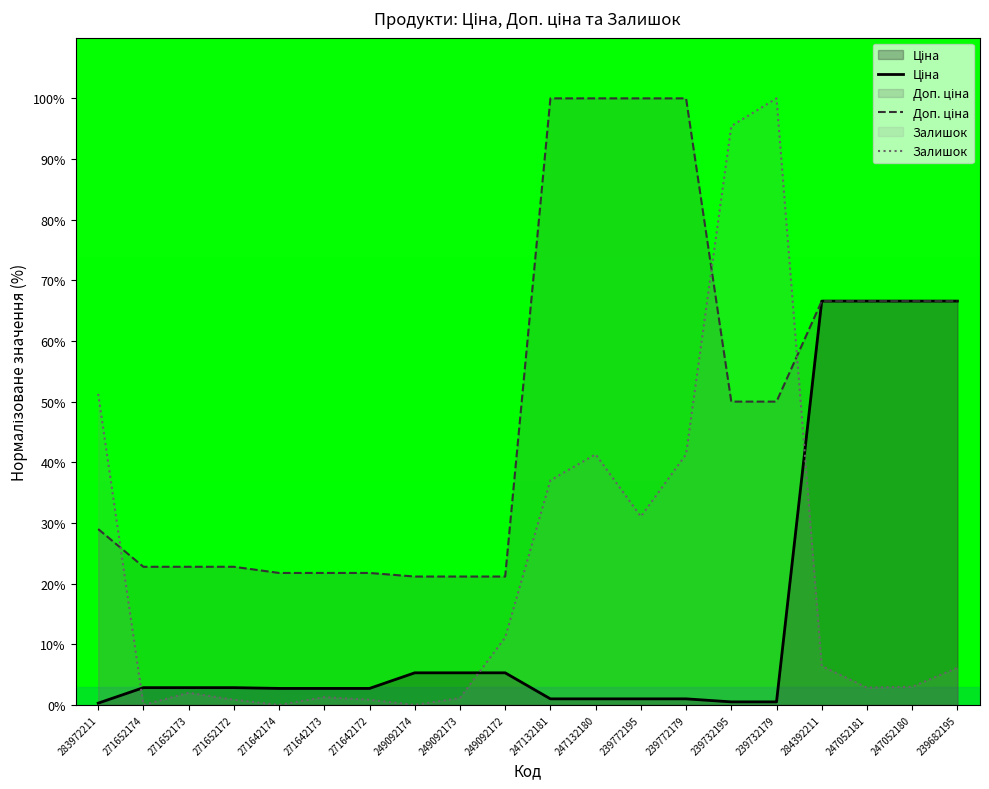

How many data points in Ціна are above 2?

13